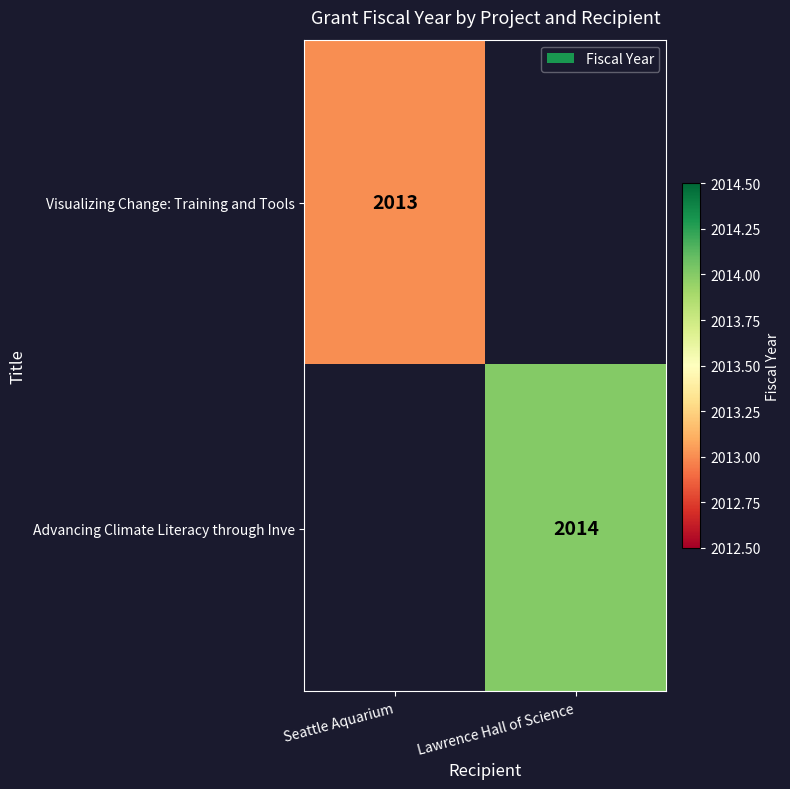

How many distinct data groups are displayed?

2